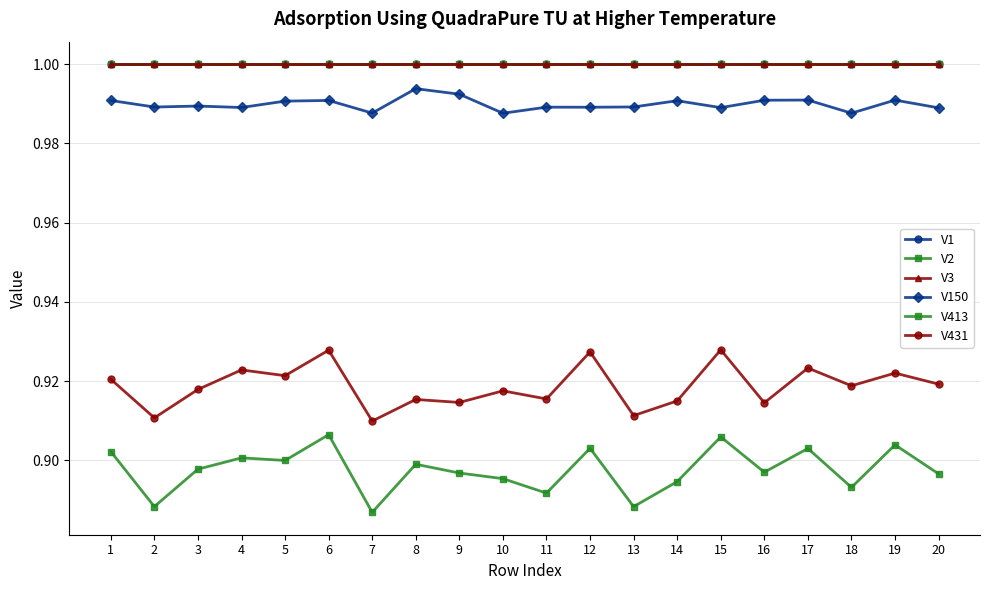

At how many categories does at least one series exceed 0?

20